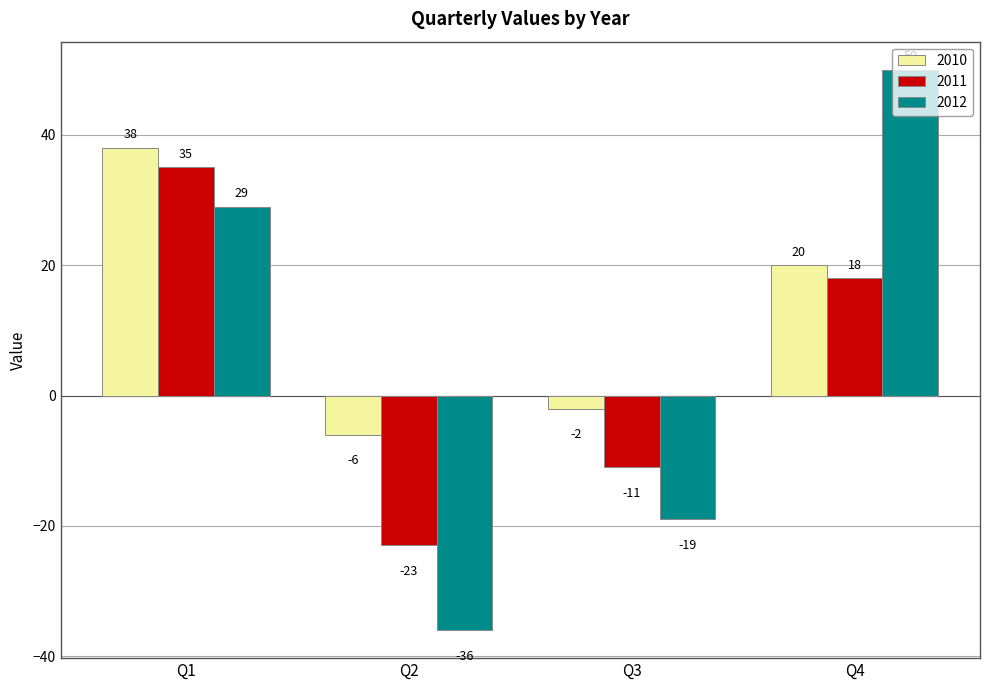

What is the average value of the 2011 series?

5